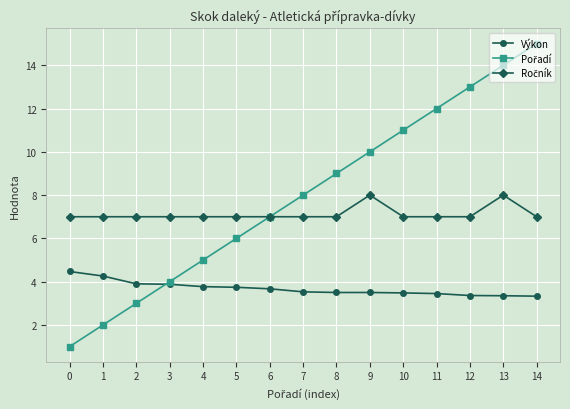

The value of Výkon at 10 is 4.5. True or false?

False